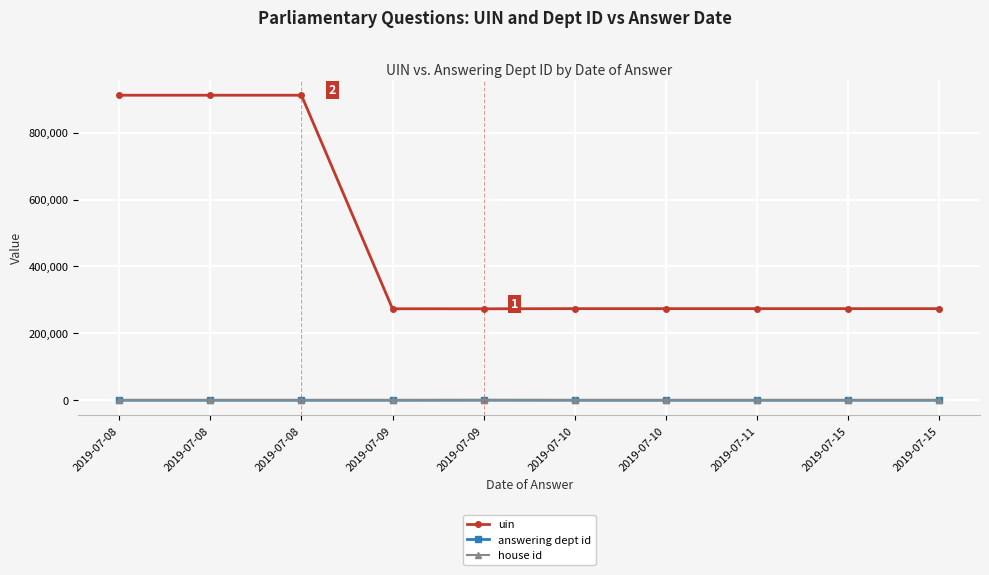

Between 2019-07-10 and 2019-07-10, which series saw the biggest shift?

uin